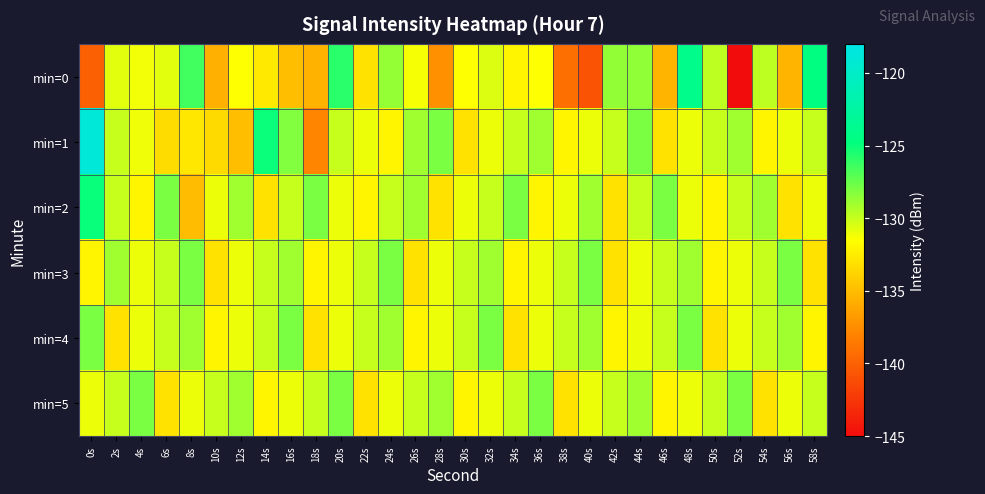

Count the number of categories in the chart.

30